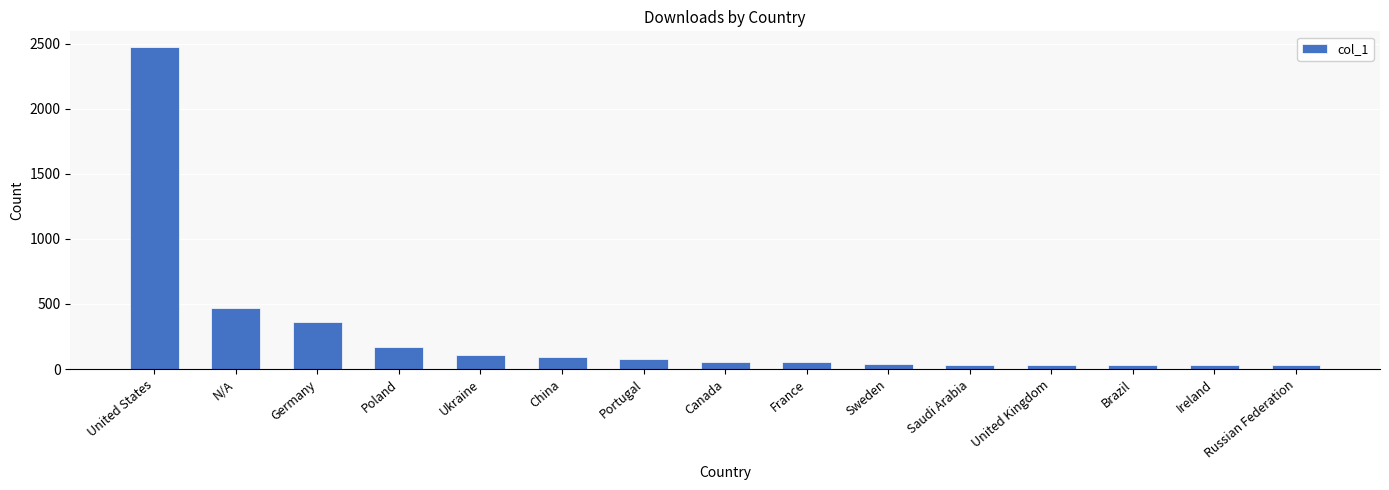

The chart shows a value of 91 at China. True or false?

True